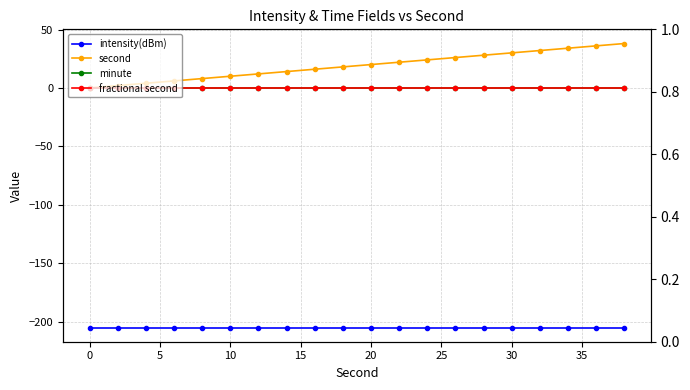

What is the total value across all series at 25?

-193.1